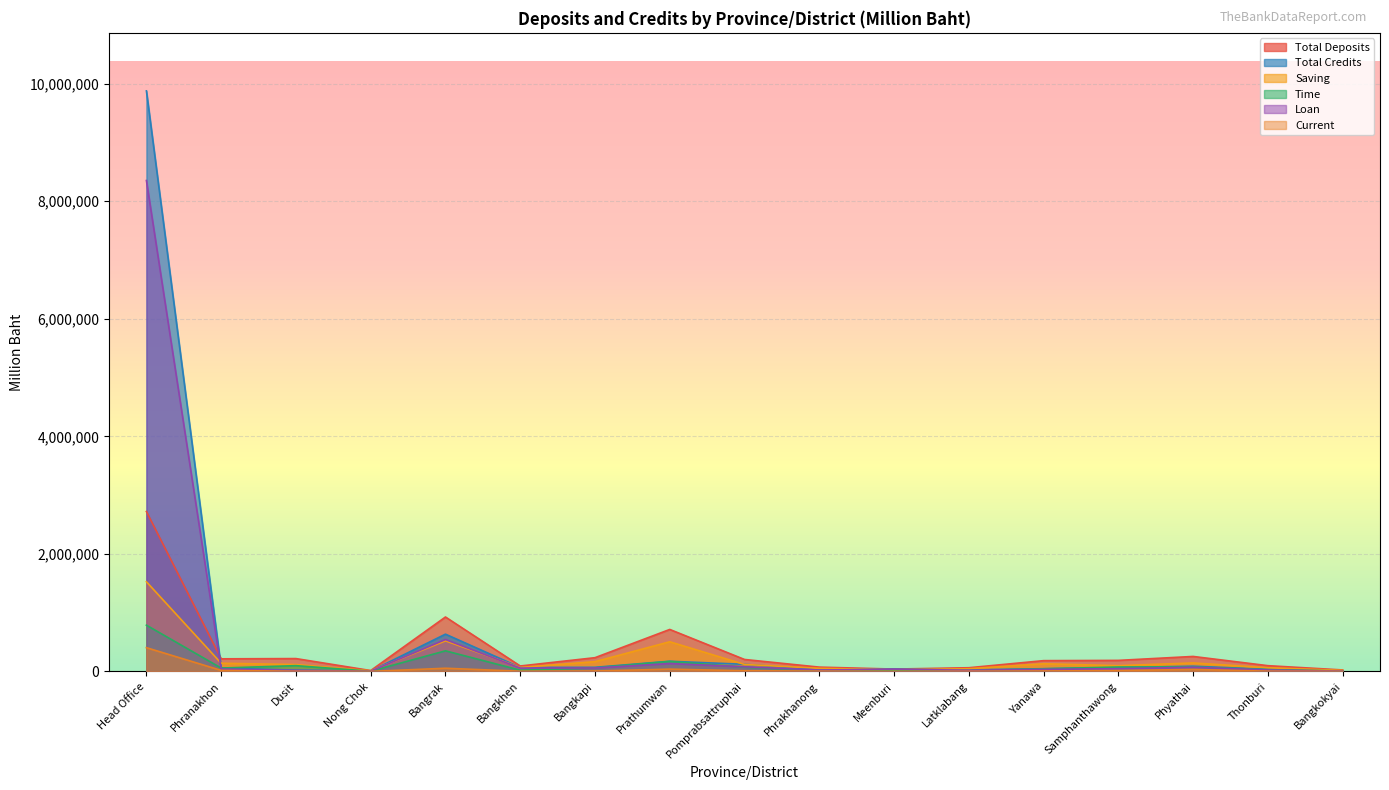

What are all the series names shown in the legend?

Total Deposits, Total Credits, Saving, Time, Loan, Current